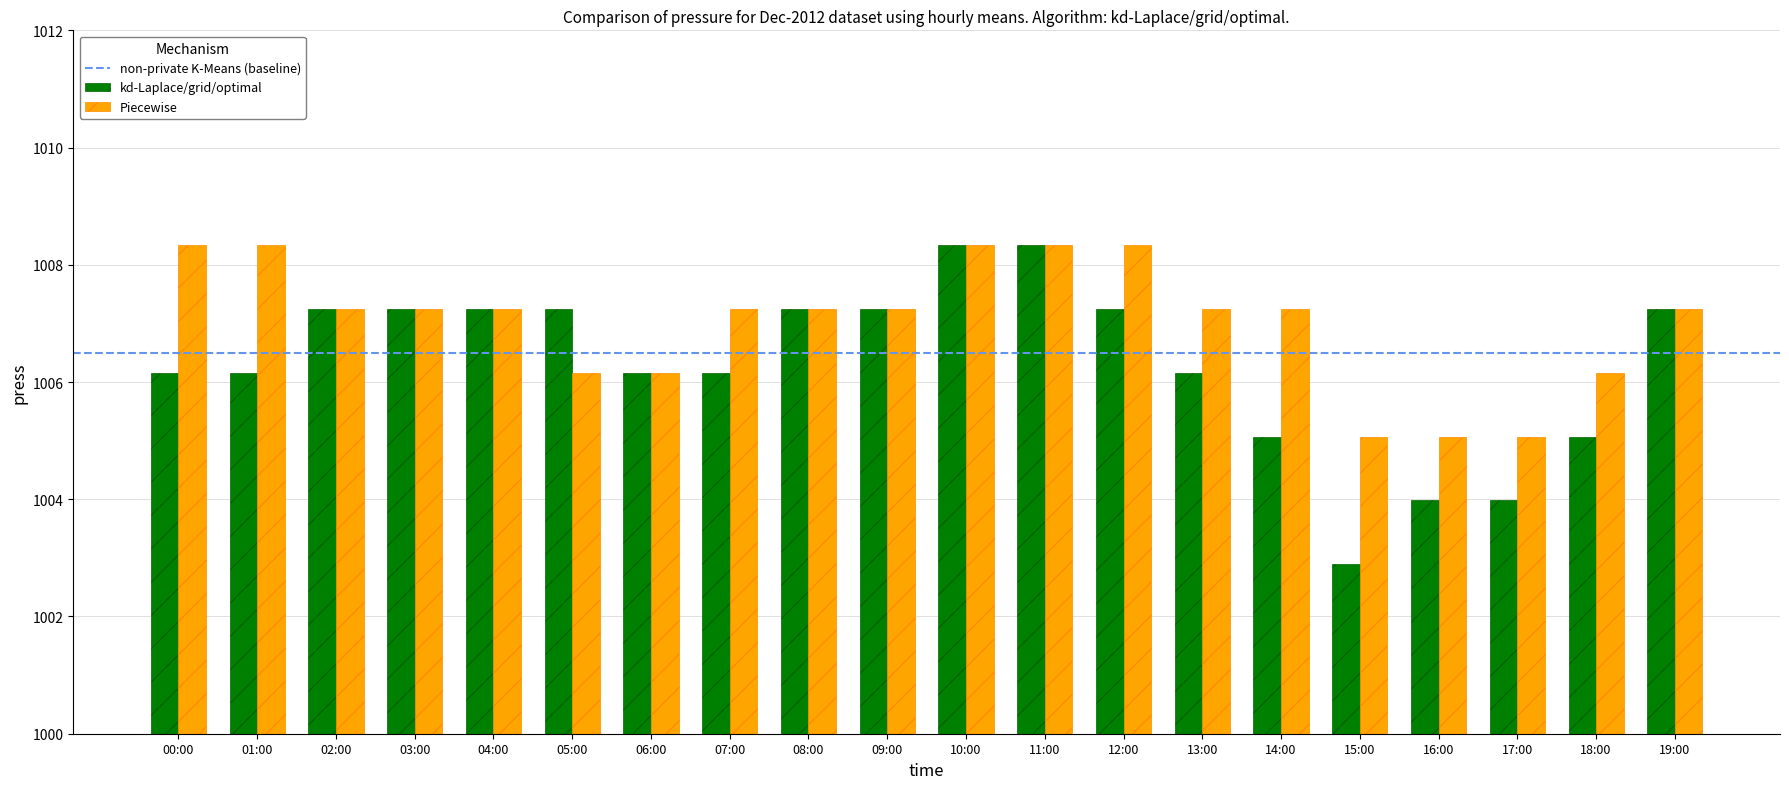

What is the label of the 9th bar from the right?

11:00